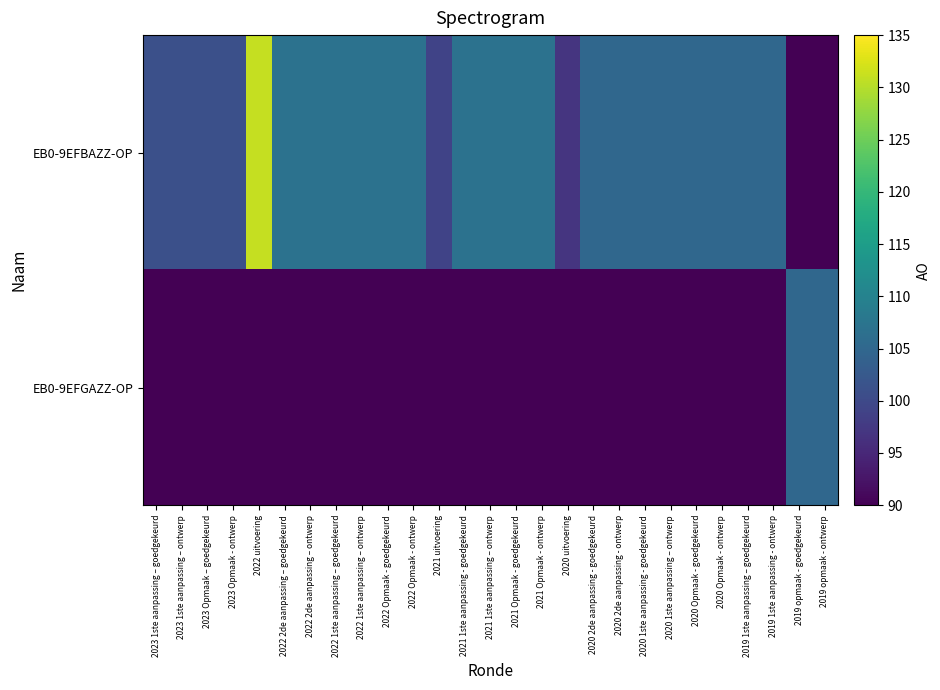

How many categories are shown in the chart?

27